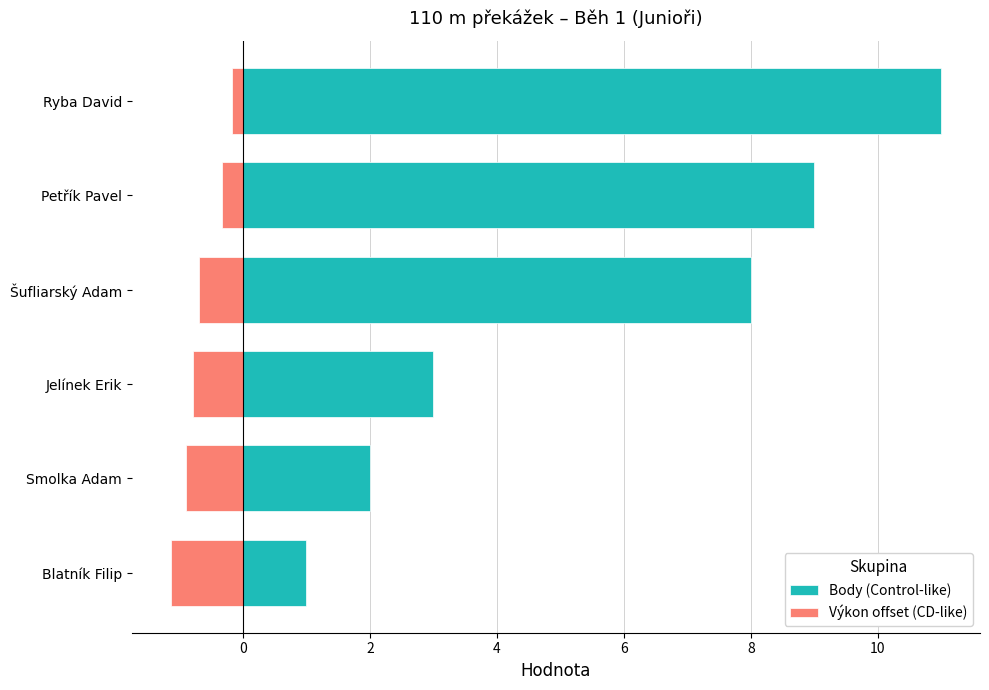

How many distinct data groups are displayed?

2